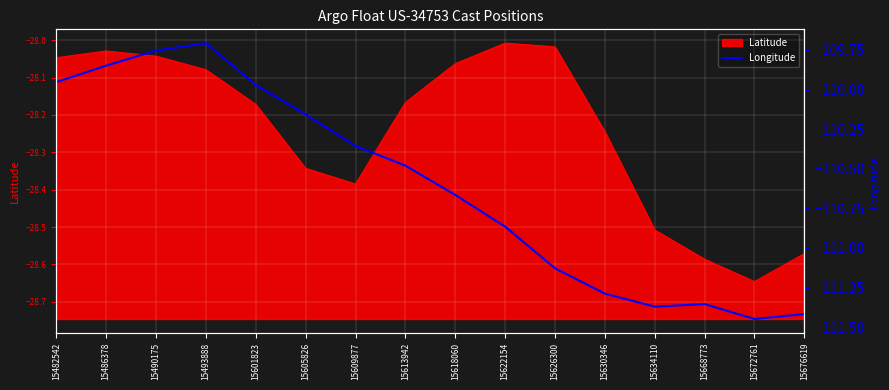

The Latitude series shows -14.5 at 15613942. True or false?

False